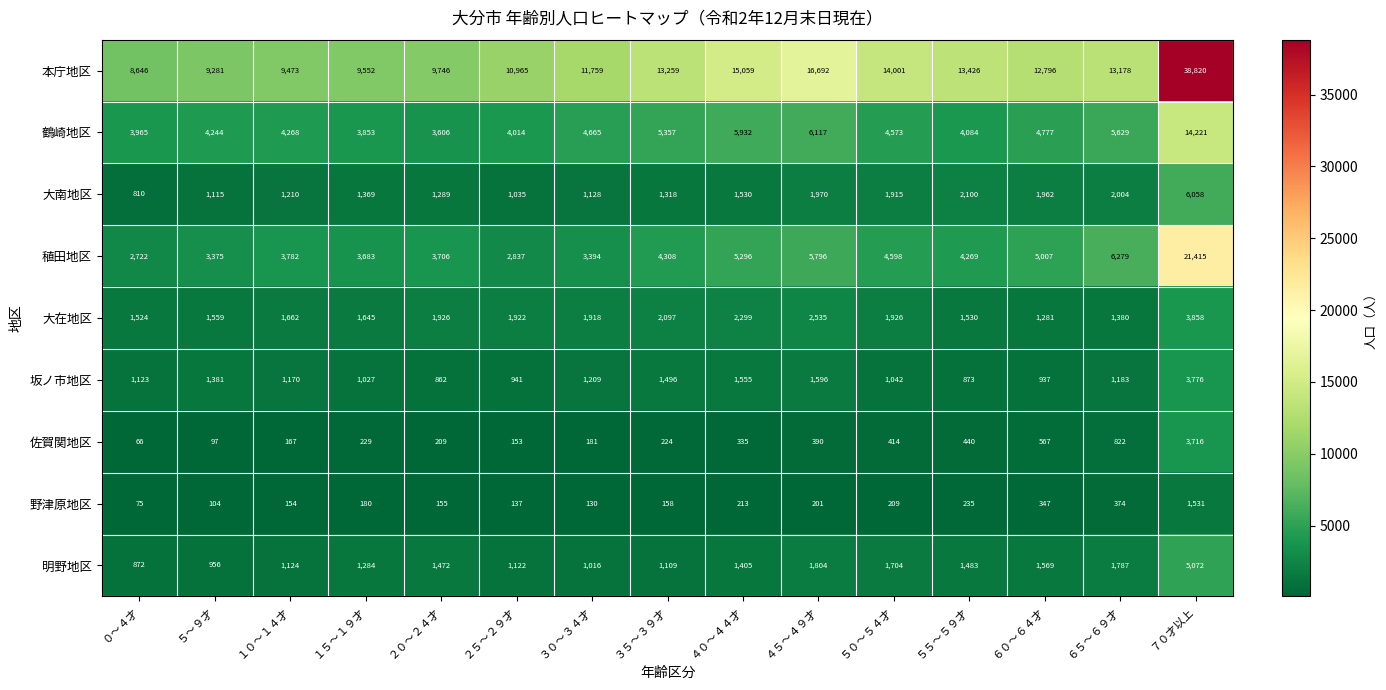

What is the difference between the second highest and second lowest values in the 坂ノ市地区 series?

723